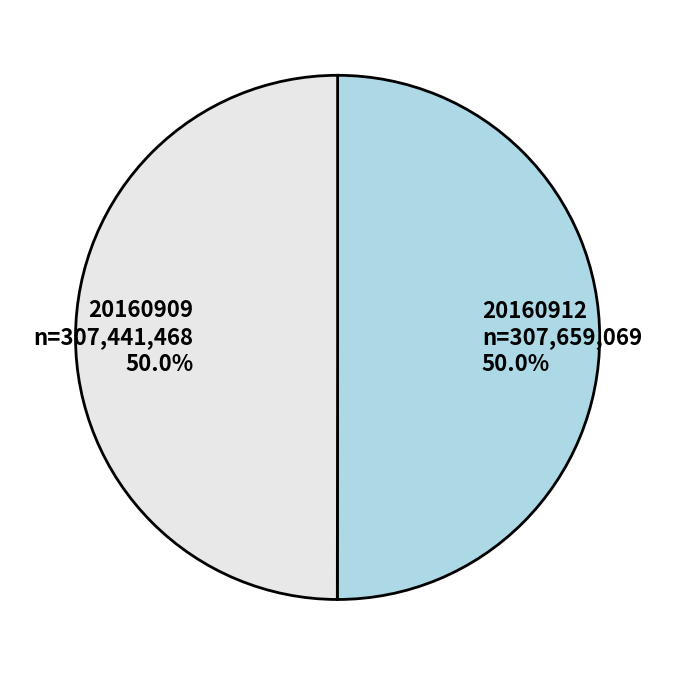

How much of the chart is everything except 20160909 n=307,441,468 50.0%?

50.0%